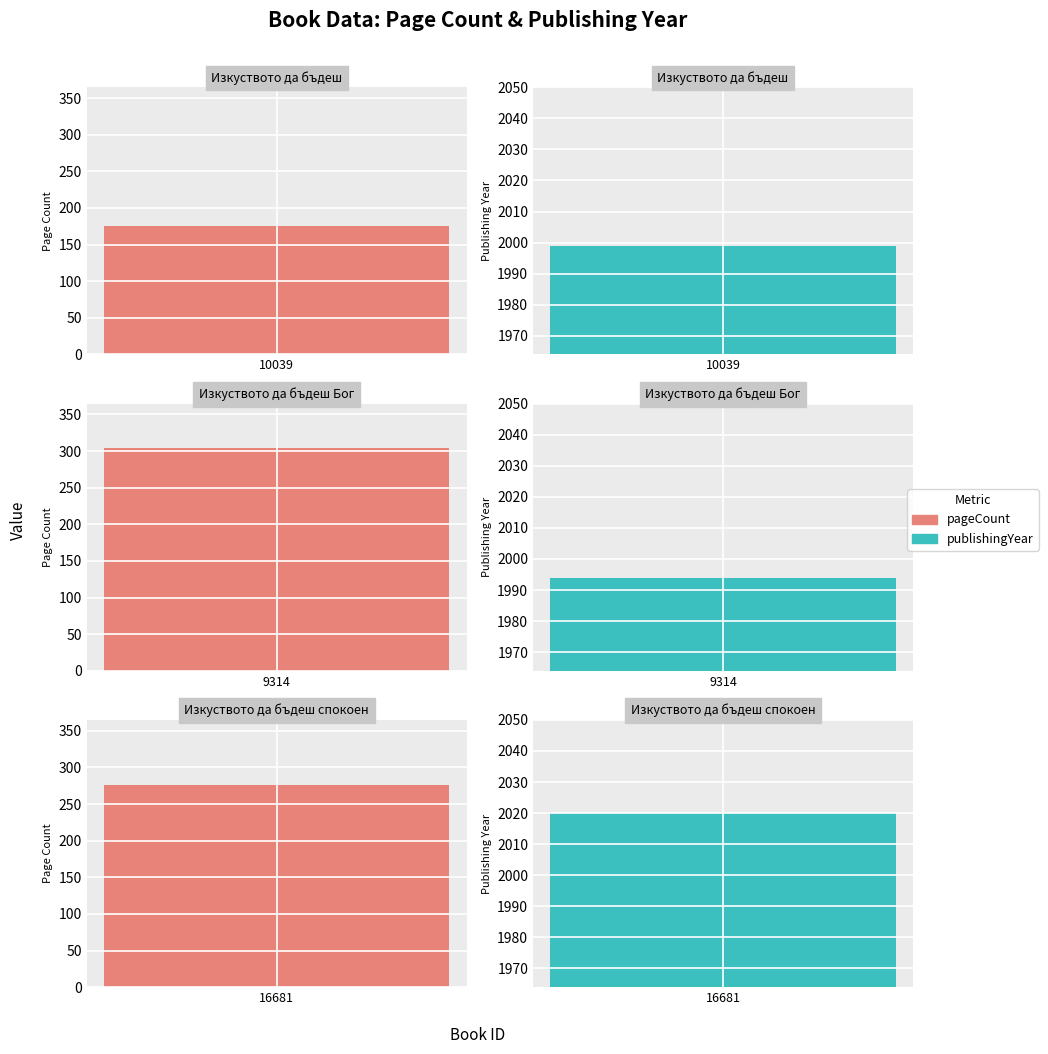

Reading left to right, what are all the values shown in this chart?

pageCount: 10039=176	9314=304	16681=276
publishingYear: 10039=1999	9314=1994	16681=2020